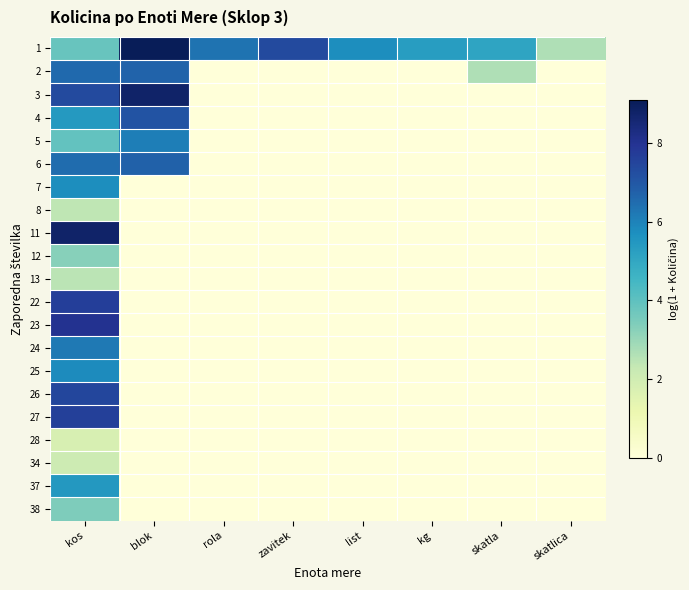

Reading left to right, list all the values displayed in this chart.

1: kos=3.8	blok=9.1	rola=6.3	zavitek=7.3	list=5.7	kg=5.3	skatla=5.1	skatlica=2.6
2: kos=6.6	blok=6.7	rola=0.0	zavitek=0.0	list=0.0	kg=0.0	skatla=2.6	skatlica=0.0
3: kos=7.3	blok=8.8	rola=0.0	zavitek=0.0	list=0.0	kg=0.0	skatla=0.0	skatlica=0.0
4: kos=5.4	blok=7.1	rola=0.0	zavitek=0.0	list=0.0	kg=0.0	skatla=0.0	skatlica=0.0
5: kos=3.9	blok=6.1	rola=0.0	zavitek=0.0	list=0.0	kg=0.0	skatla=0.0	skatlica=0.0
6: kos=6.5	blok=6.7	rola=0.0	zavitek=0.0	list=0.0	kg=0.0	skatla=0.0	skatlica=0.0
7: kos=5.7	blok=0.0	rola=0.0	zavitek=0.0	list=0.0	kg=0.0	skatla=0.0	skatlica=0.0
8: kos=2.4	blok=0.0	rola=0.0	zavitek=0.0	list=0.0	kg=0.0	skatla=0.0	skatlica=0.0
11: kos=8.8	blok=0.0	rola=0.0	zavitek=0.0	list=0.0	kg=0.0	skatla=0.0	skatlica=0.0
12: kos=3.3	blok=0.0	rola=0.0	zavitek=0.0	list=0.0	kg=0.0	skatla=0.0	skatlica=0.0
13: kos=2.5	blok=0.0	rola=0.0	zavitek=0.0	list=0.0	kg=0.0	skatla=0.0	skatlica=0.0
22: kos=7.7	blok=0.0	rola=0.0	zavitek=0.0	list=0.0	kg=0.0	skatla=0.0	skatlica=0.0
23: kos=8.0	blok=0.0	rola=0.0	zavitek=0.0	list=0.0	kg=0.0	skatla=0.0	skatlica=0.0
24: kos=6.2	blok=0.0	rola=0.0	zavitek=0.0	list=0.0	kg=0.0	skatla=0.0	skatlica=0.0
25: kos=5.8	blok=0.0	rola=0.0	zavitek=0.0	list=0.0	kg=0.0	skatla=0.0	skatlica=0.0
26: kos=7.4	blok=0.0	rola=0.0	zavitek=0.0	list=0.0	kg=0.0	skatla=0.0	skatlica=0.0
27: kos=7.6	blok=0.0	rola=0.0	zavitek=0.0	list=0.0	kg=0.0	skatla=0.0	skatlica=0.0
28: kos=1.8	blok=0.0	rola=0.0	zavitek=0.0	list=0.0	kg=0.0	skatla=0.0	skatlica=0.0
34: kos=2.1	blok=0.0	rola=0.0	zavitek=0.0	list=0.0	kg=0.0	skatla=0.0	skatlica=0.0
37: kos=5.4	blok=0.0	rola=0.0	zavitek=0.0	list=0.0	kg=0.0	skatla=0.0	skatlica=0.0
38: kos=3.4	blok=0.0	rola=0.0	zavitek=0.0	list=0.0	kg=0.0	skatla=0.0	skatlica=0.0